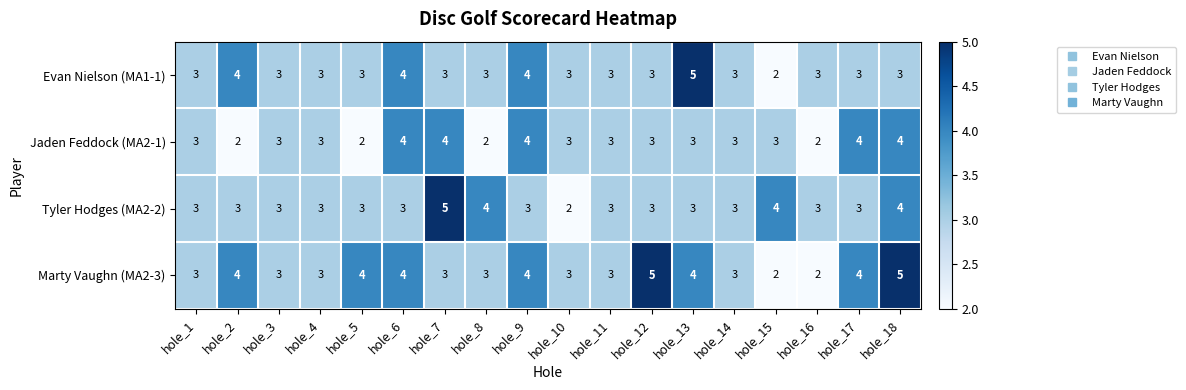

Which series has the largest total across all categories?

Marty Vaughn (MA2-3)